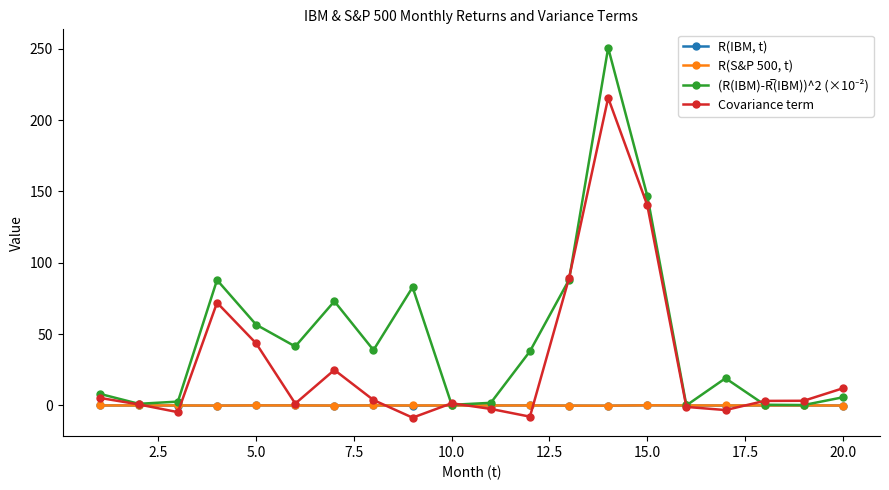

What is the difference between the maximum and minimum values in the R(IBM, t) series?

0.3